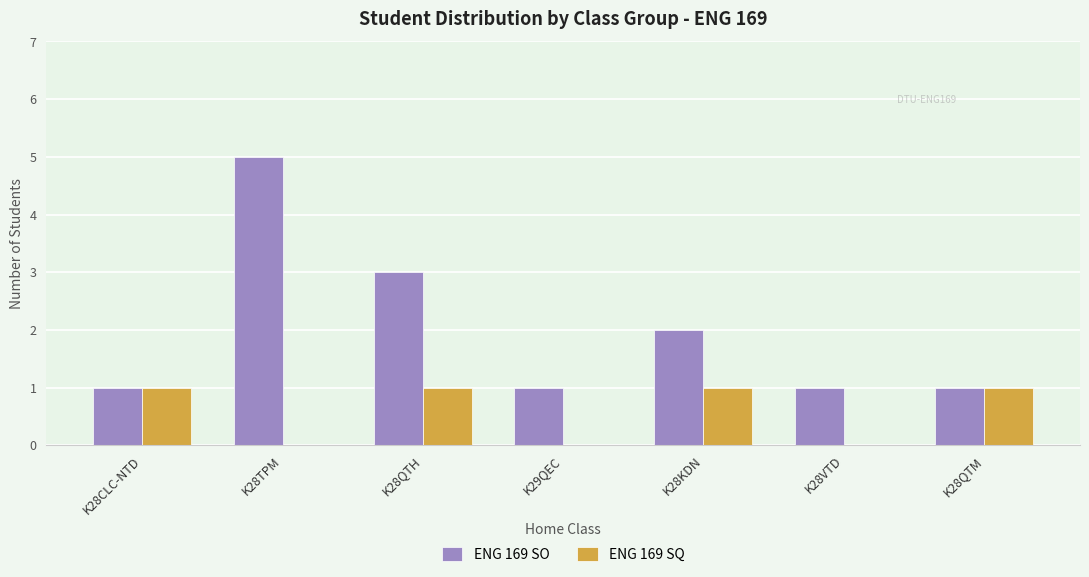

Reading left to right, transcribe all the data shown in this chart.

ENG 169 SO: 1	5	3	1	2	1	1
ENG 169 SQ: 1	0	1	0	1	0	1